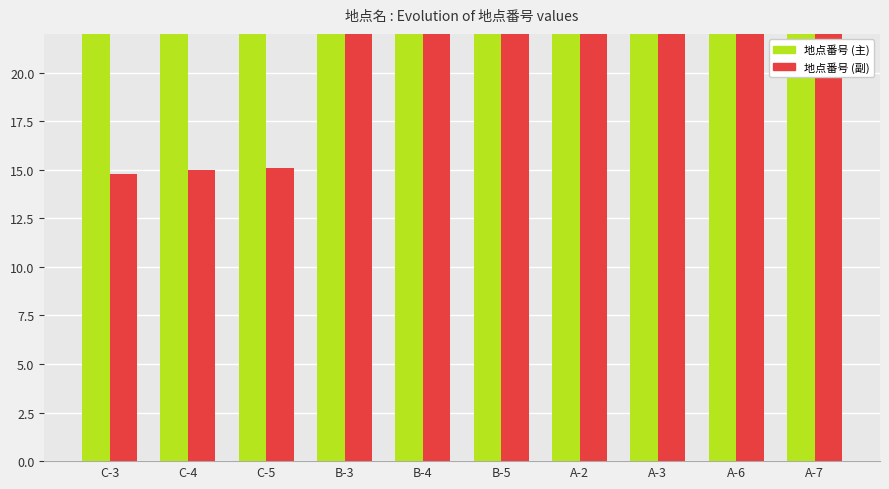

Reading left to right, transcribe all the data shown in this chart.

地点番号 (主): C-3=30.3	C-4=30.6	C-5=30.9	B-3=60.3	B-4=60.6	B-5=60.9	A-2=90.3	A-3=90.6	A-6=120.3	A-7=120.6
地点番号 (副): C-3=14.8	C-4=15.0	C-5=15.1	B-3=29.5	B-4=29.6	B-5=29.8	A-2=44.1	A-3=44.3	A-6=58.8	A-7=59.0